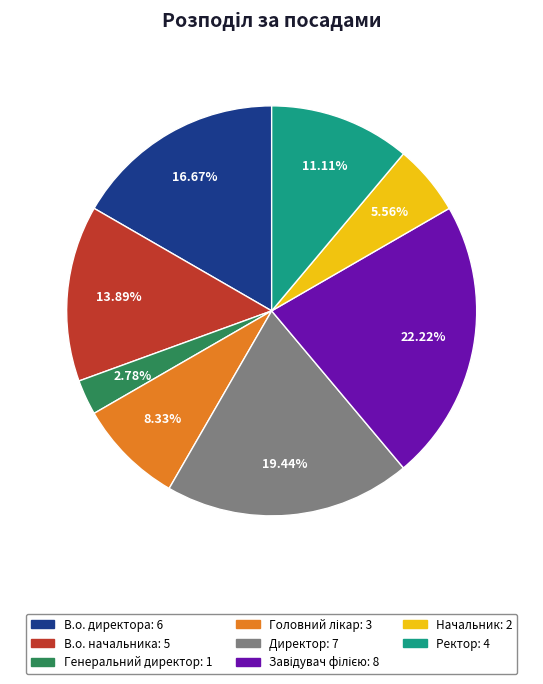

To the nearest percent, what is the average slice percentage?

12%